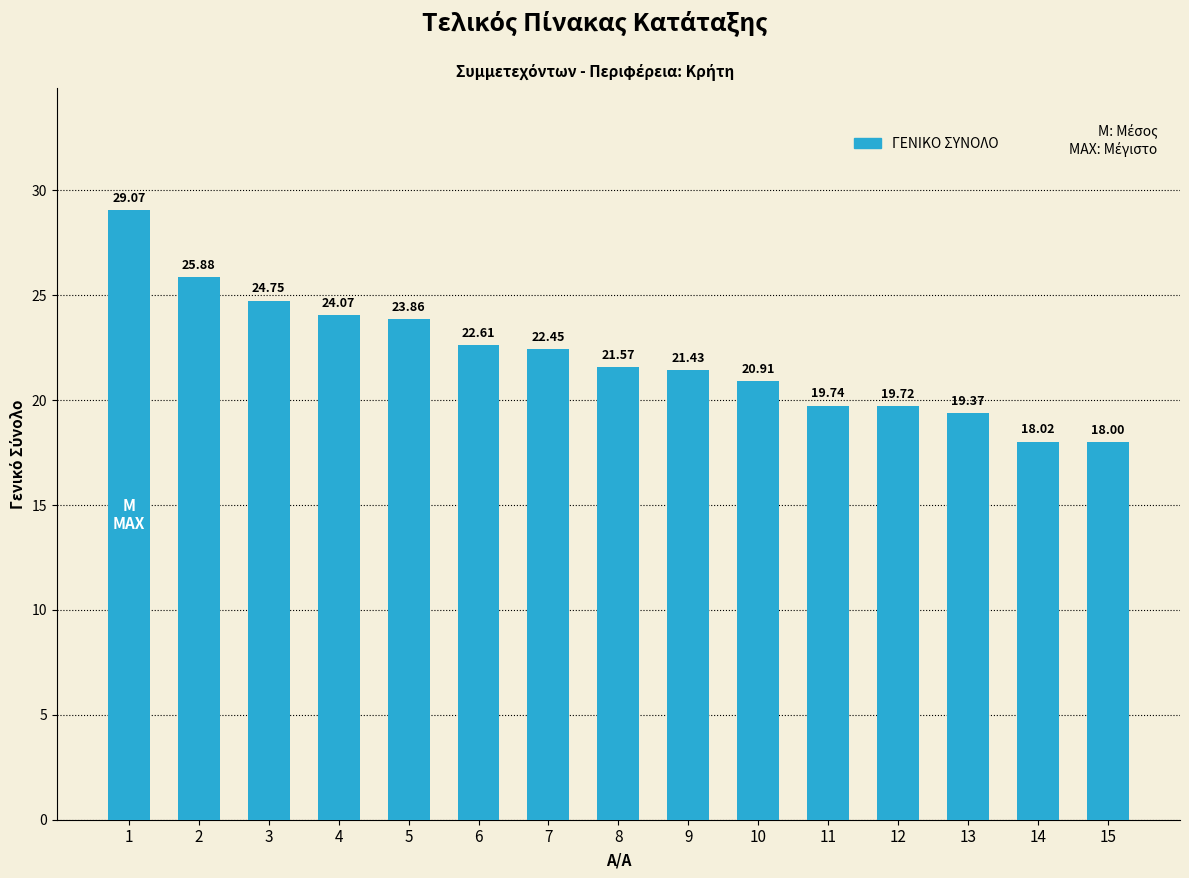

Count the number of values greater than 21.

9